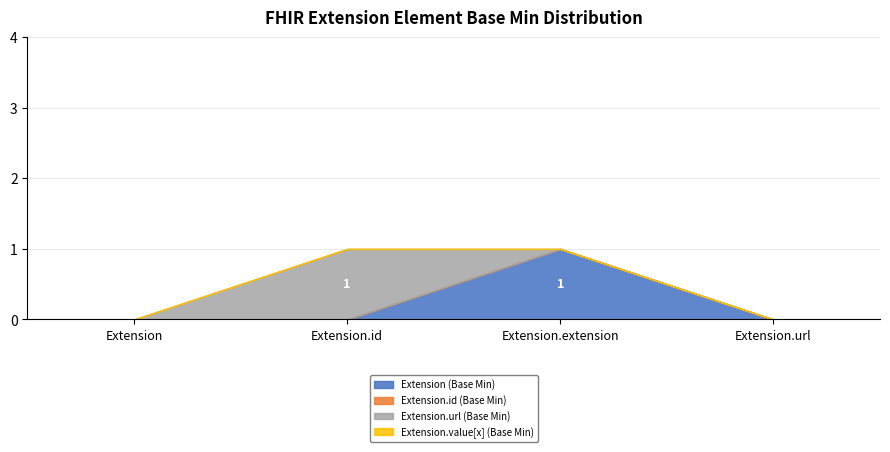

Reading right to left, list all the values displayed in this chart.

Extension (Base Min): 0	1	0	0
Extension.id (Base Min): 0	0	0	0
Extension.url (Base Min): 0	0	1	0
Extension.value[x] (Base Min): 0	0	0	0